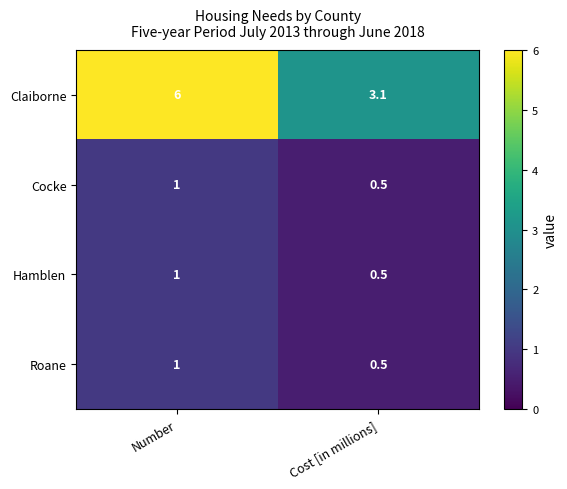

Between Number and Cost [in millions], which series saw the biggest shift?

Claiborne